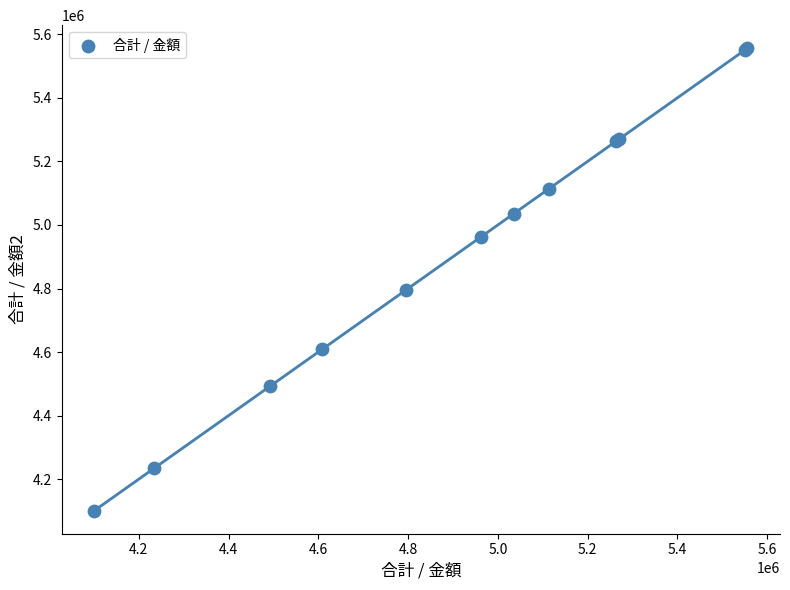

What Y value in the scatter plot is closest to 4828500?

4796000